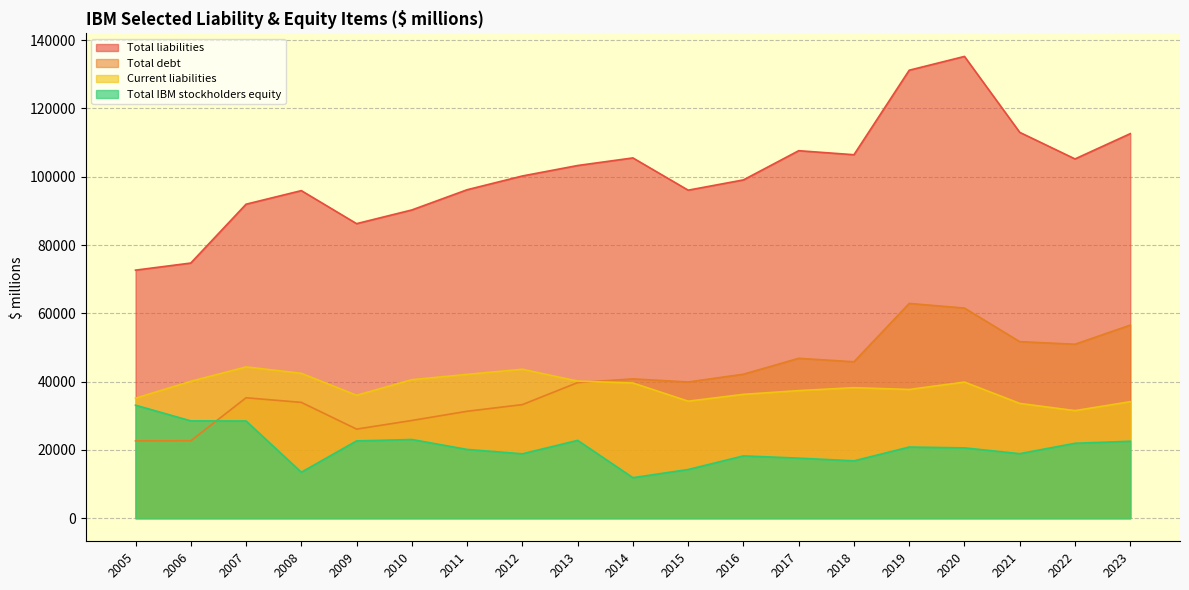

True or false: Total IBM stockholders equity has a value of 22533 at 2023.

True